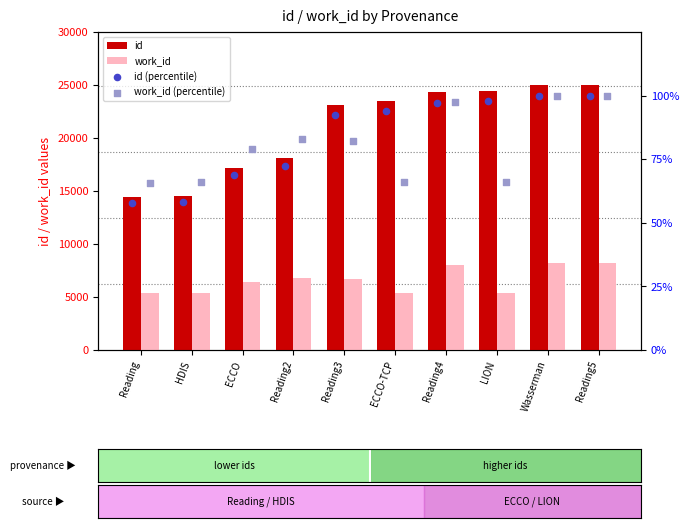

Is the value of id at ECCO-TCP greater than the value of work_id at HDIS?

Yes